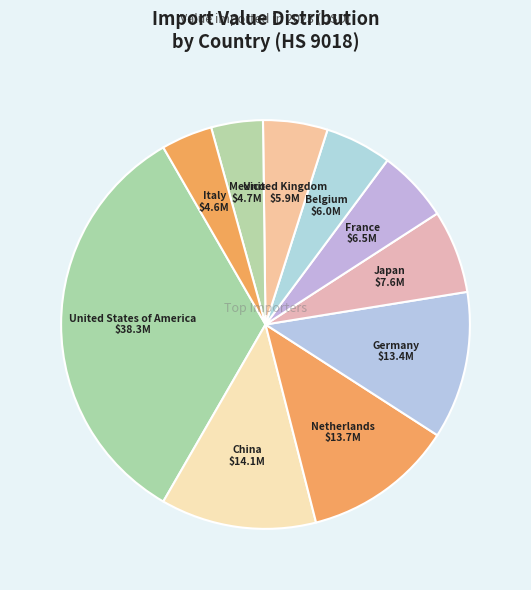

How many segments does this pie chart have?

10